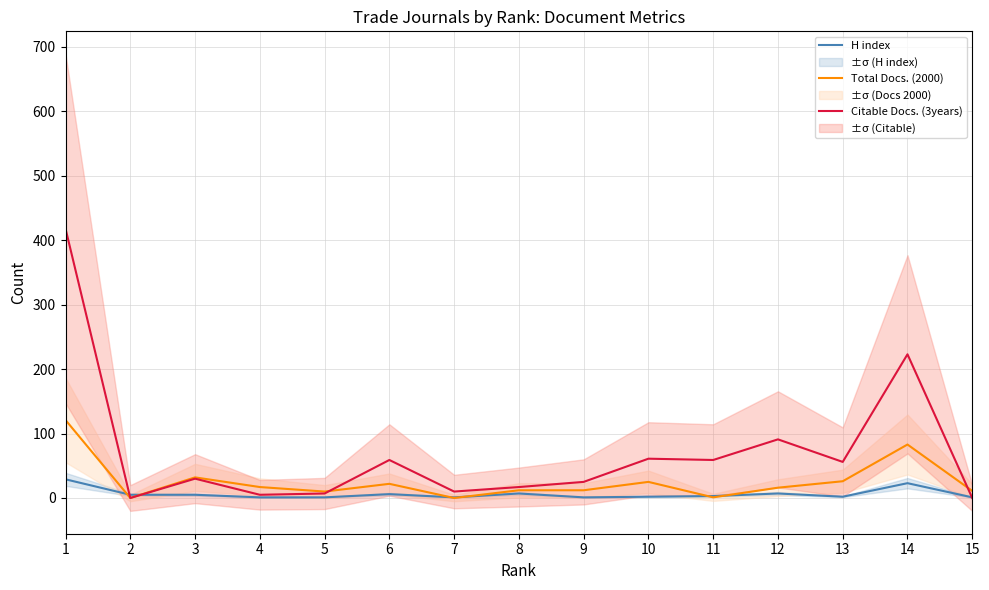

Where is the first local maximum for Citable Docs. (3years)?

3